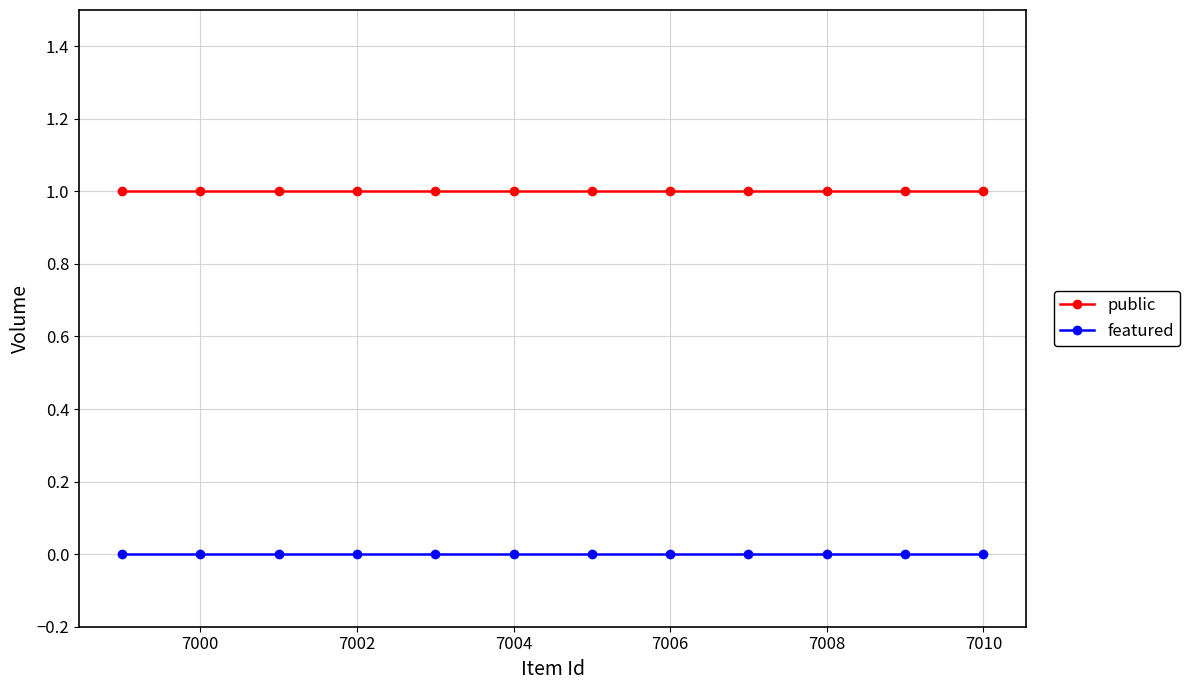

At how many categories does at least one series exceed 0?

12